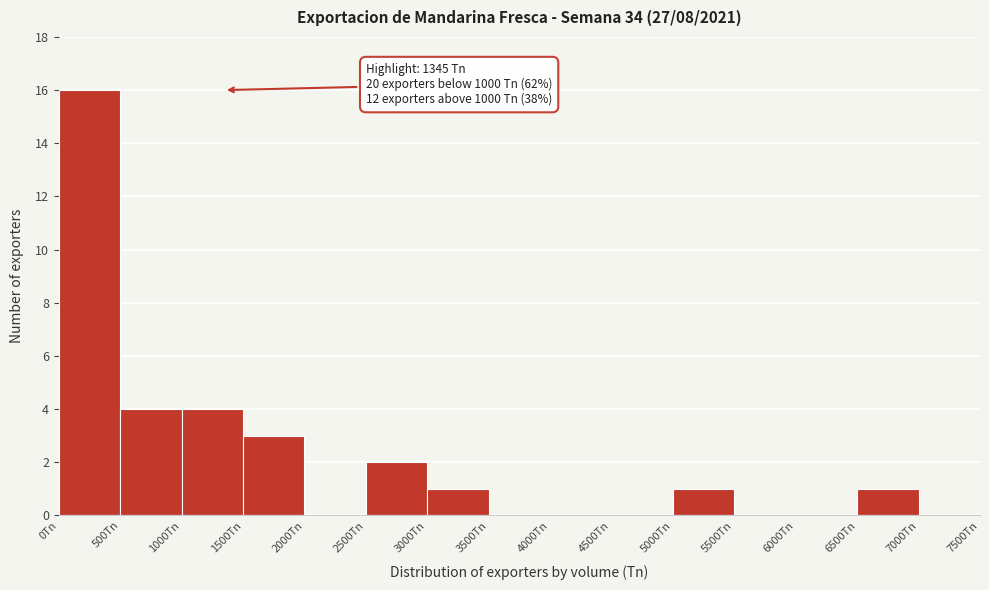

Over which range of the x-axis is the bar tallest?

0 to 500